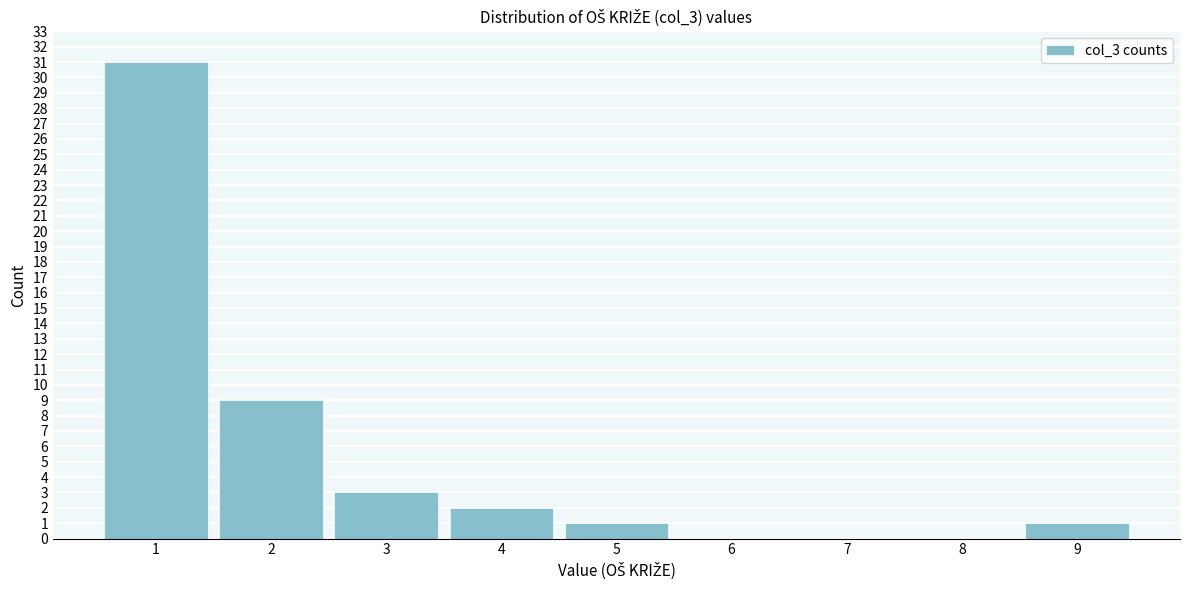

Reading left to right, extract all data points from this chart.

1=31	2=9	3=3	4=2	5=1	6=0	7=0	8=0	9=1